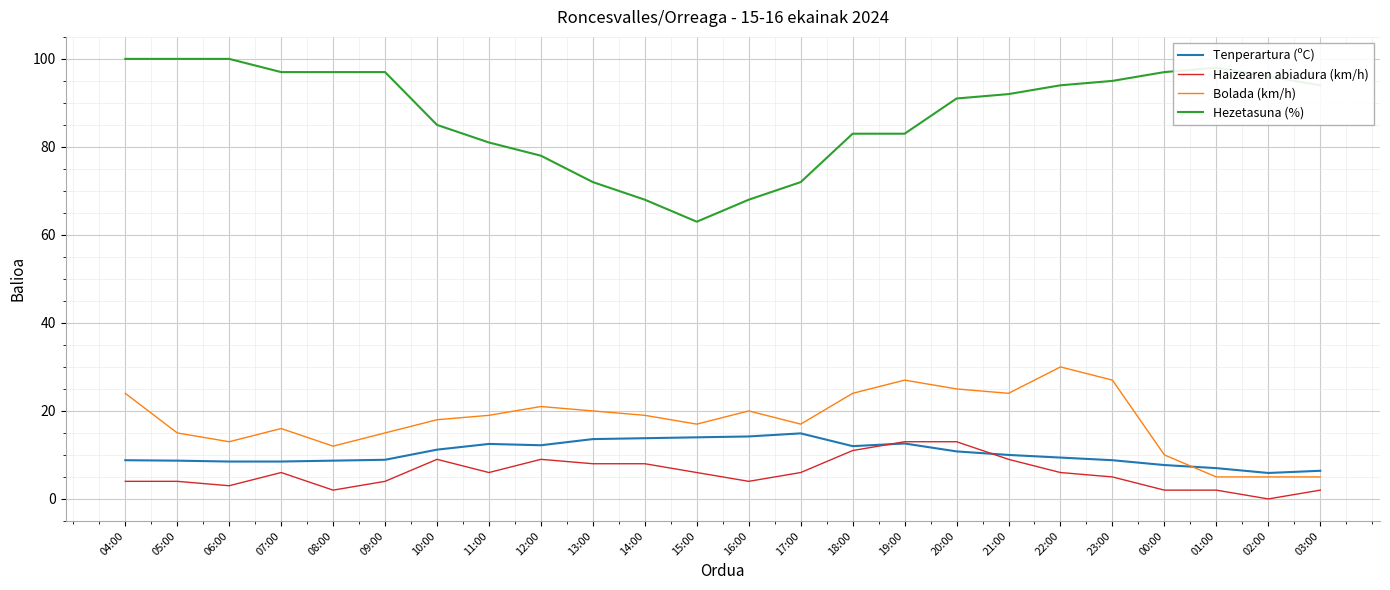

True or false: Haizearen abiadura (km/h) and Tenperartura (ºC) intersect in this chart.

True